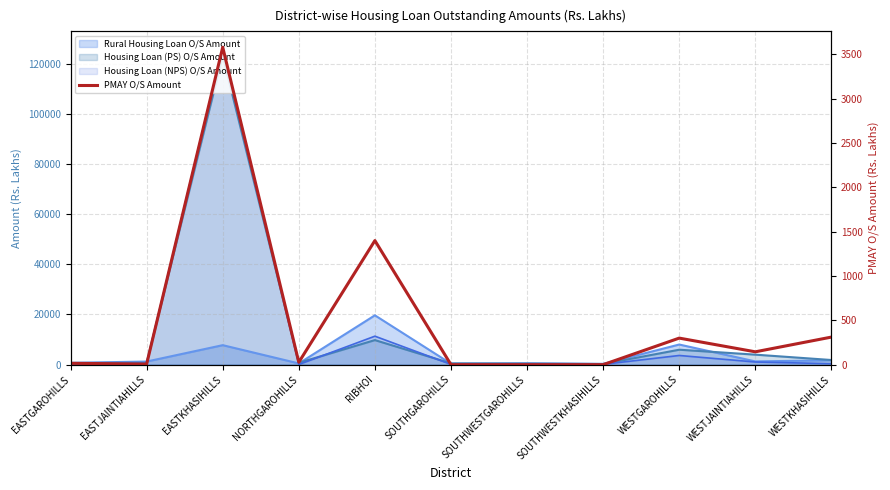

Reading right to left, what are all the values shown in this chart?

310.9	144.9	299.4	0.0	0.0	0.0	1399.0	26.7	3578.7	6.3	15.4